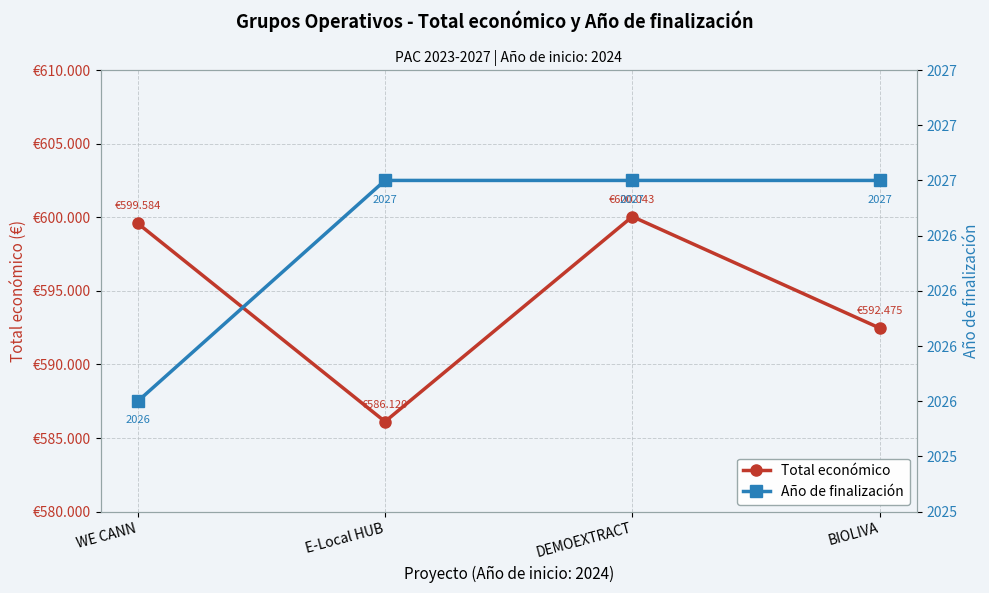

What is the label of the 1st point from the right?

BIOLIVA